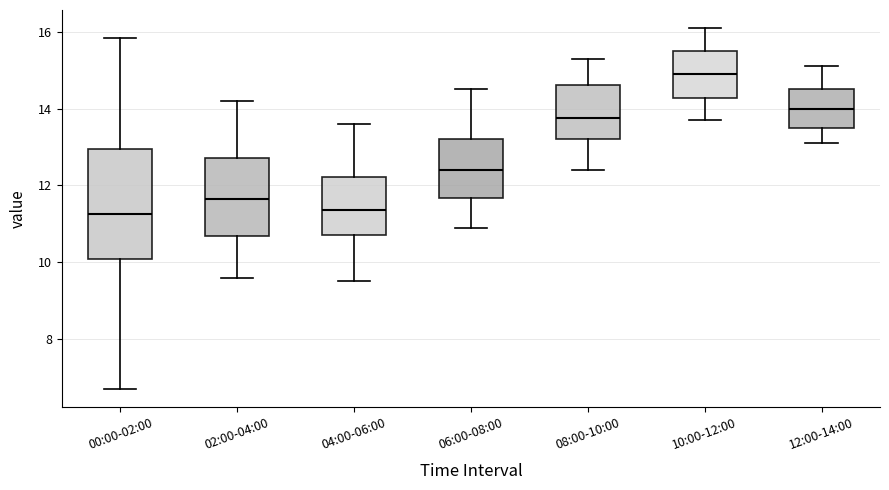

Which box is the tallest, from its lower edge to its upper edge?

00:00-02:00